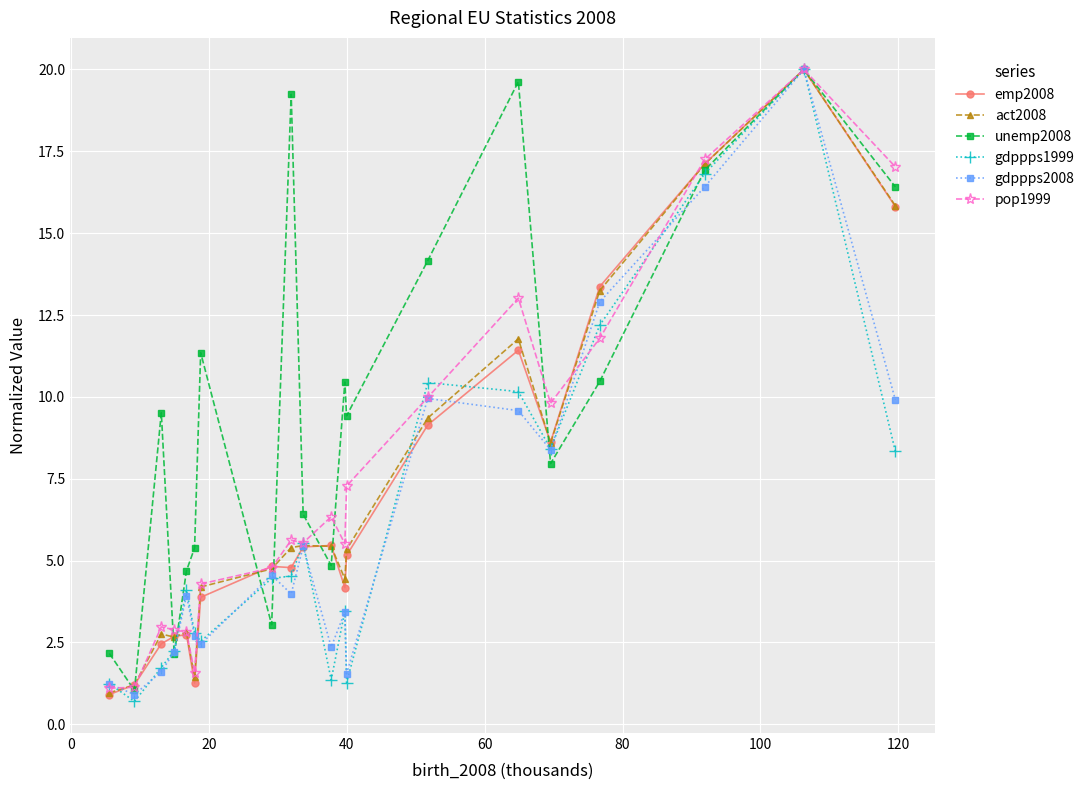

How many values in the act2008 series exceed 5?

11